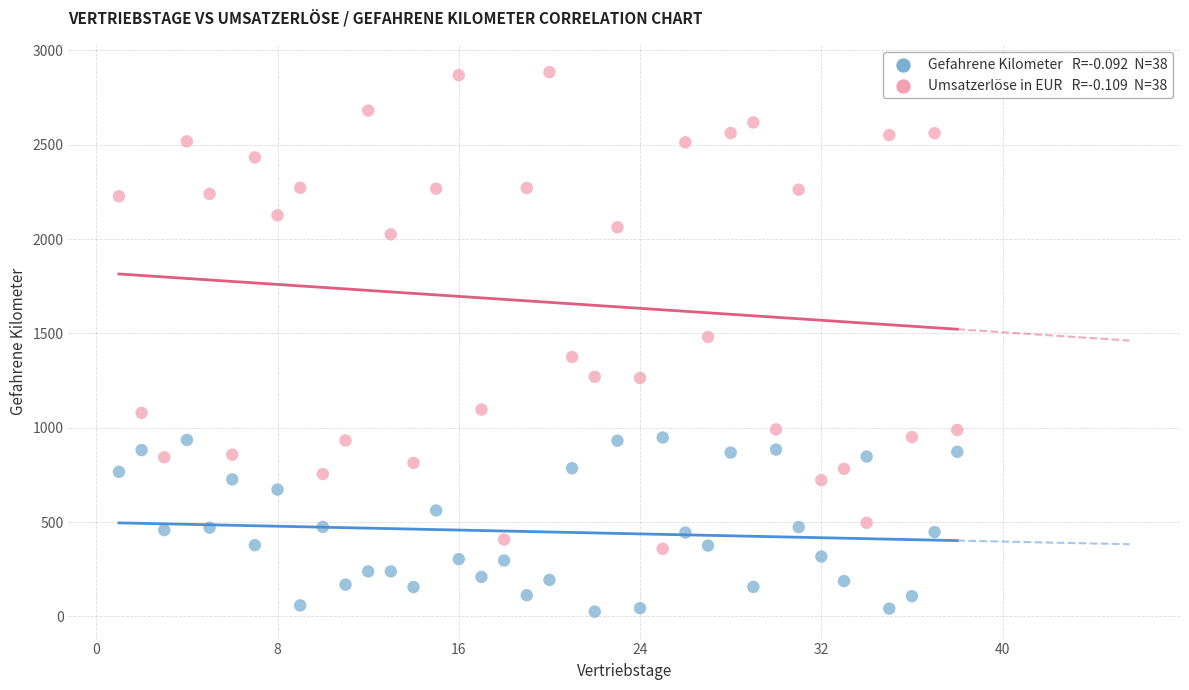

Across all data points, what is the range of X values (max minus min)?

37.0